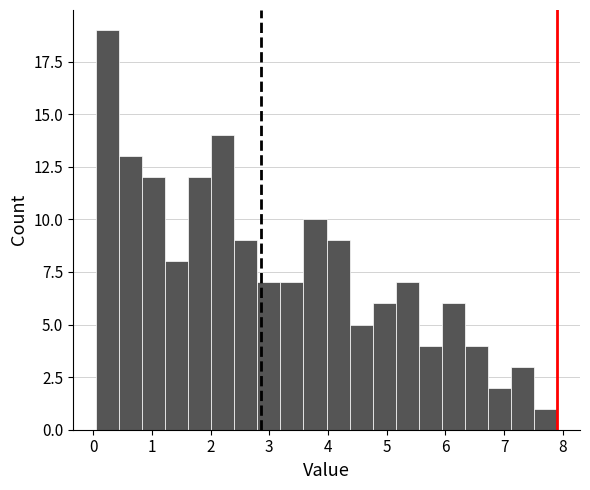

Read against the x-axis, roughly where is the centre of the tallest bar?

0.2